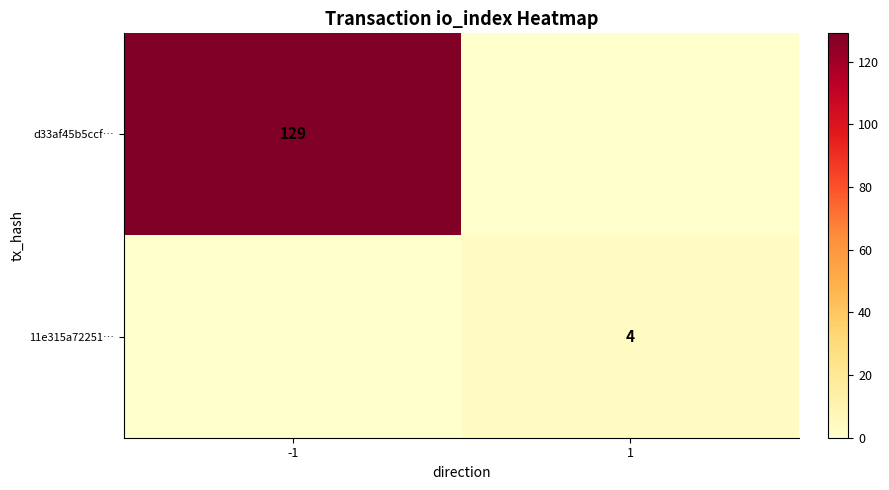

The d33af45b5ccf… series shows 129 at -1. True or false?

True